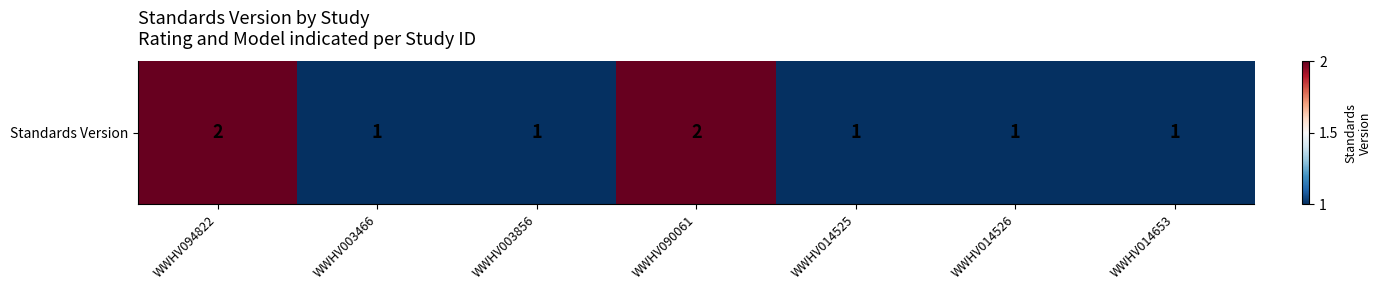

Reading left to right, extract all data points from this chart.

1	-1	-1	1	-1	-1	-1